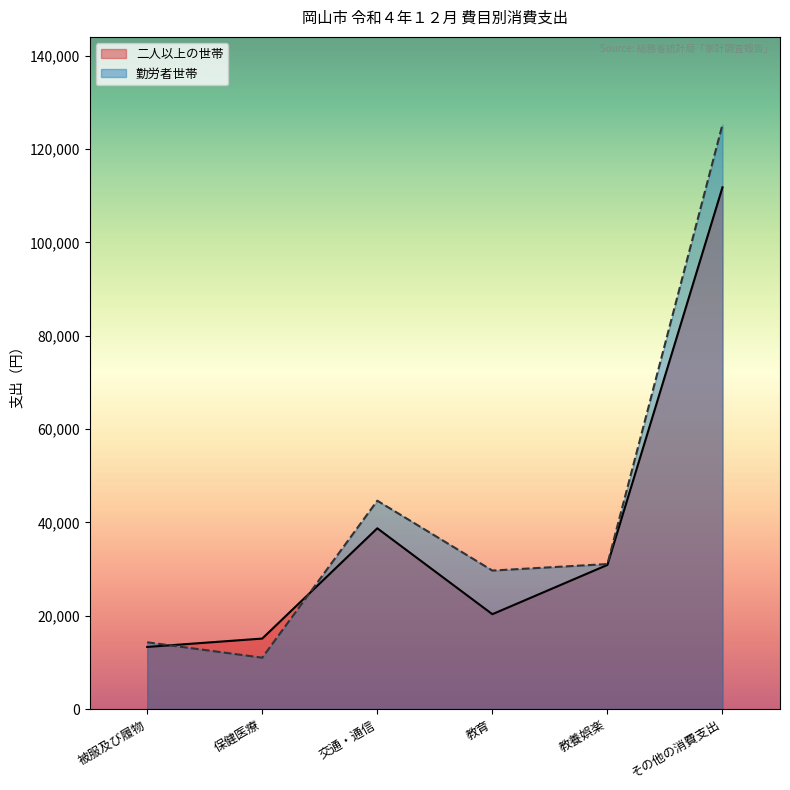

What is the average value of the 二人以上の世帯 series?

38353